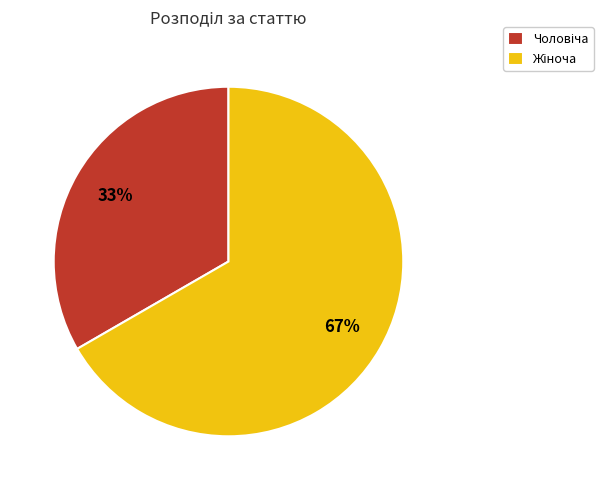

Count the number of slices in the pie.

2